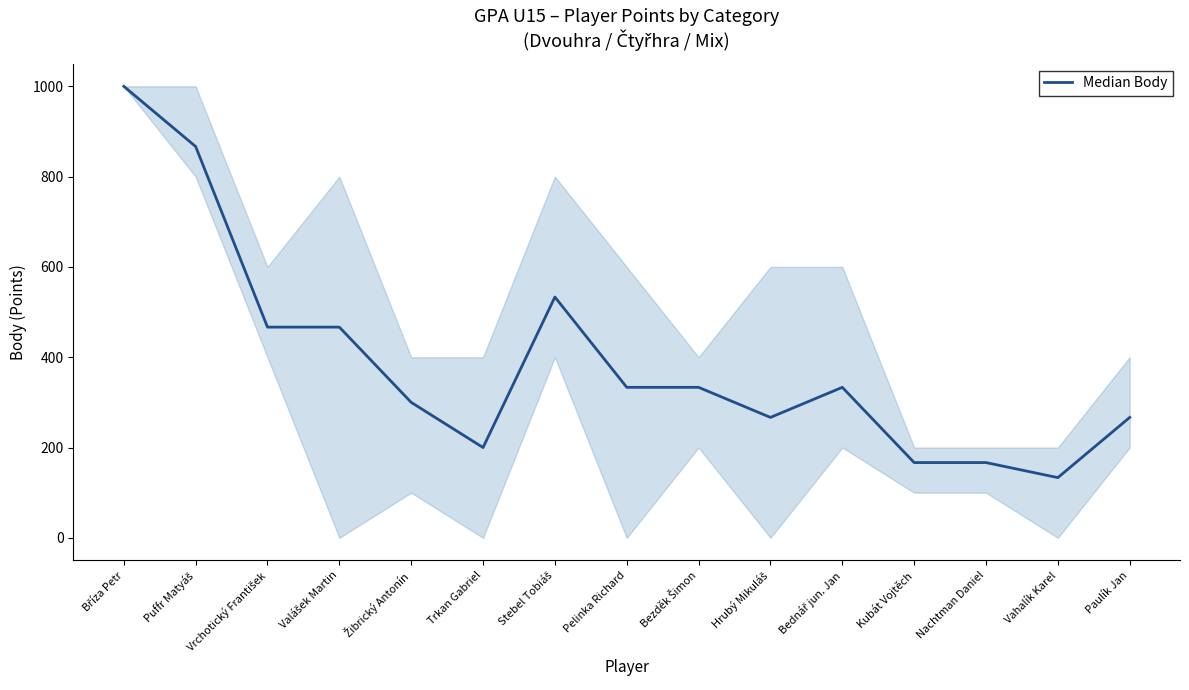

How many lines are shown in the chart?

1